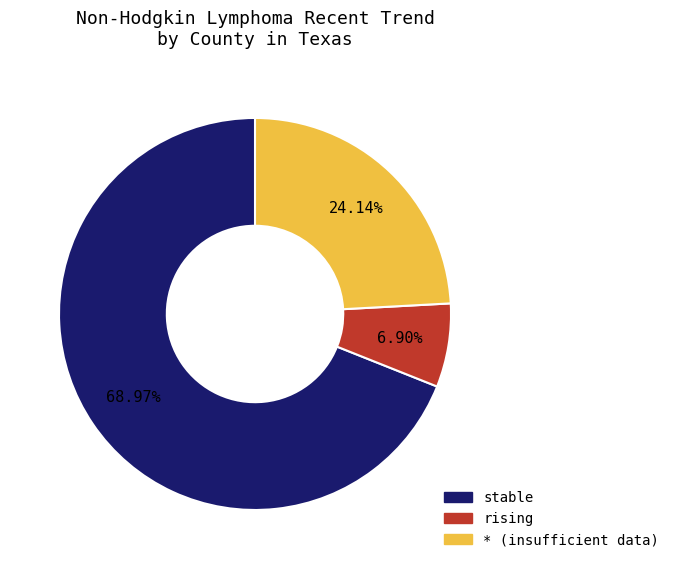

To the nearest percent, what is the difference between the largest and smallest slice percentages?

62%